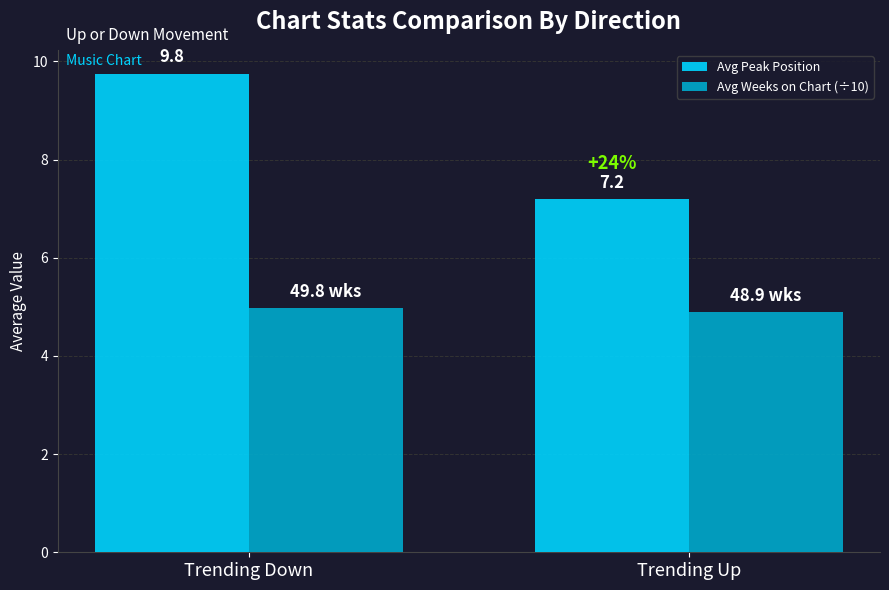

At how many categories does at least one series exceed 7?

2